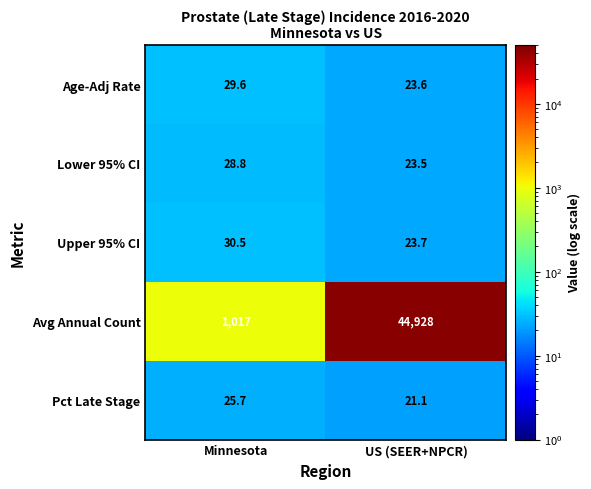

At which label is Pct Late Stage closest to 23?

US (SEER+NPCR)